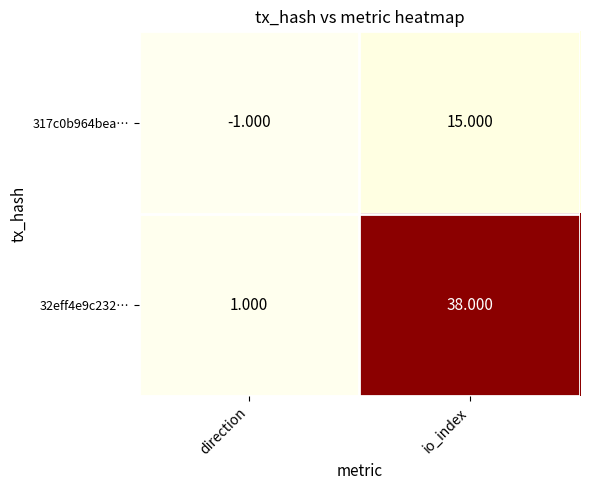

Which category has the highest value across all series?

io_index